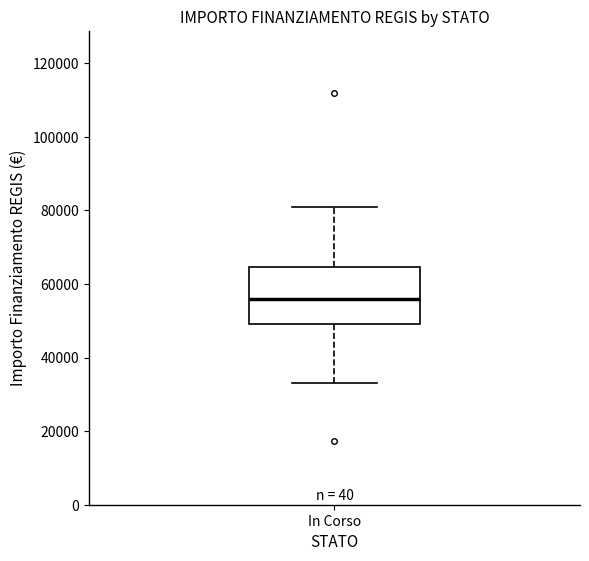

Read this box plot against the y-axis: the position of the median line, the range covered by the box, and the ends of both whiskers. The values are not printed on the chart, so give them approximately, as read against the axis.

median 56000, box 50000 to 64000, whiskers 32000 to 80000